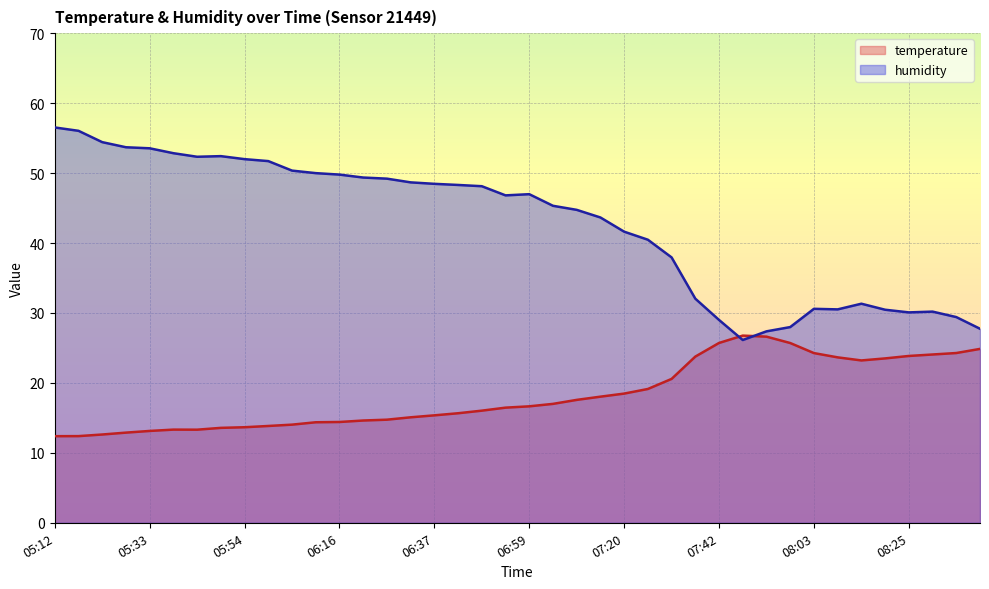

After their last crossing, which series has the higher values: temperature or humidity?

humidity